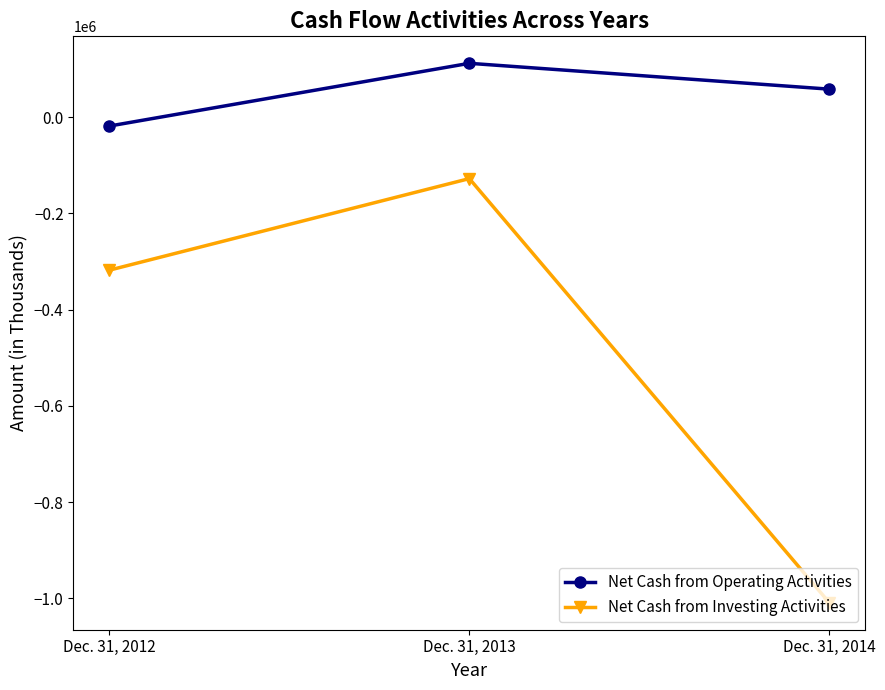

What is the total value across all series at Dec. 31, 2013?

-16149